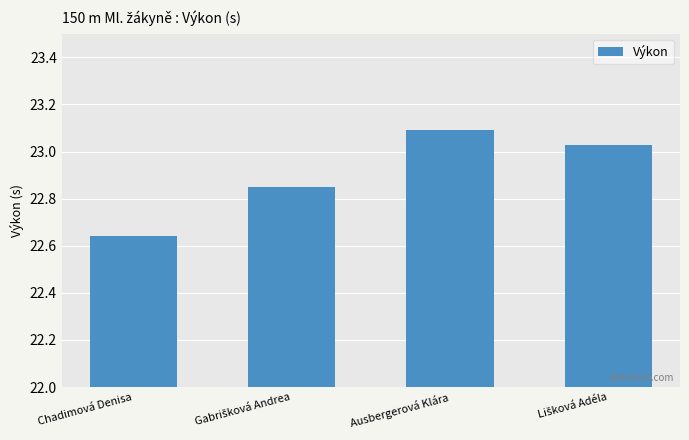

Read the value at Ausbergerová Klára.

23.1